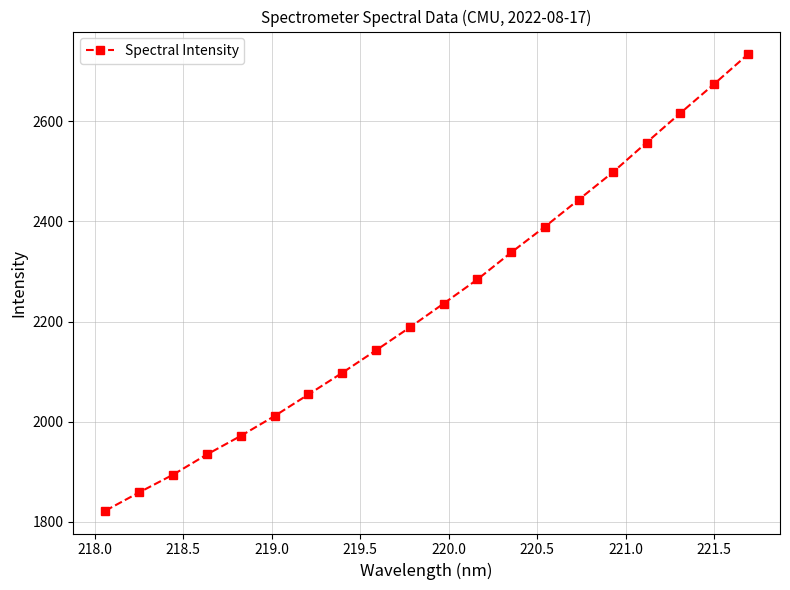

What is the difference between the second highest and second lowest values?

815.0